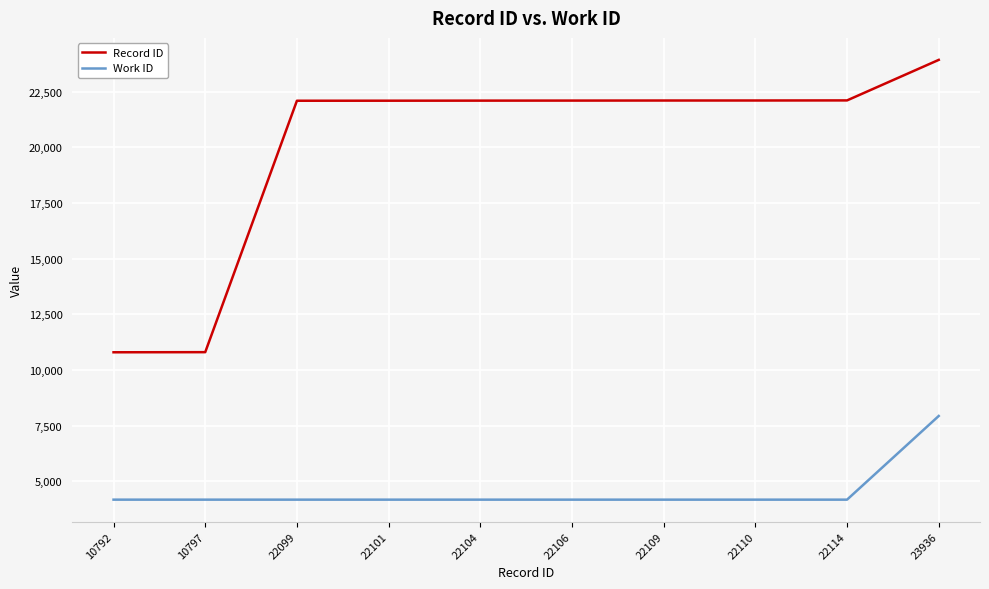

Which label corresponds to the largest value in the chart?

23936